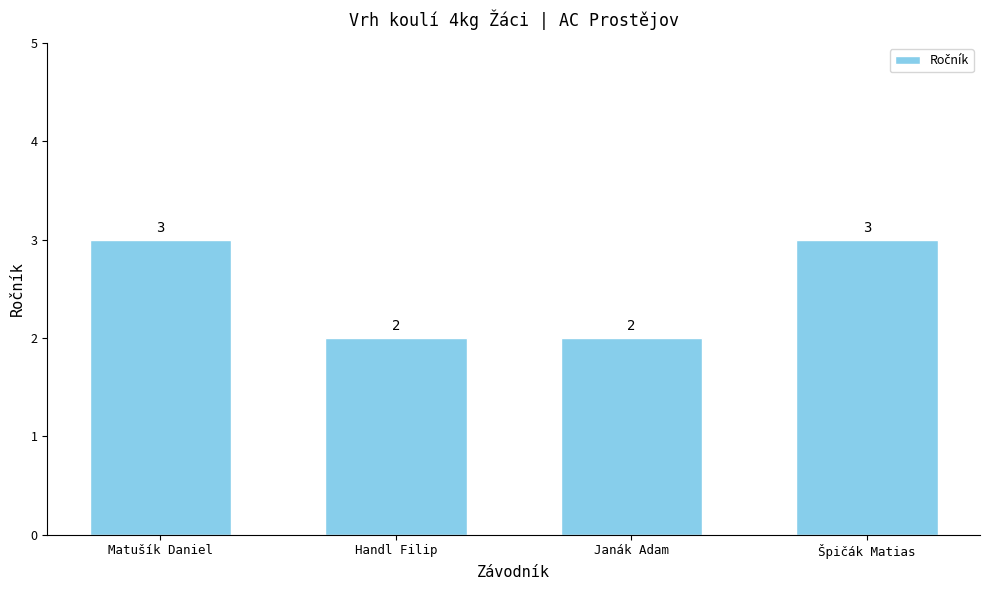

Reading left to right, what are all the values shown in this chart?

3	2	2	3